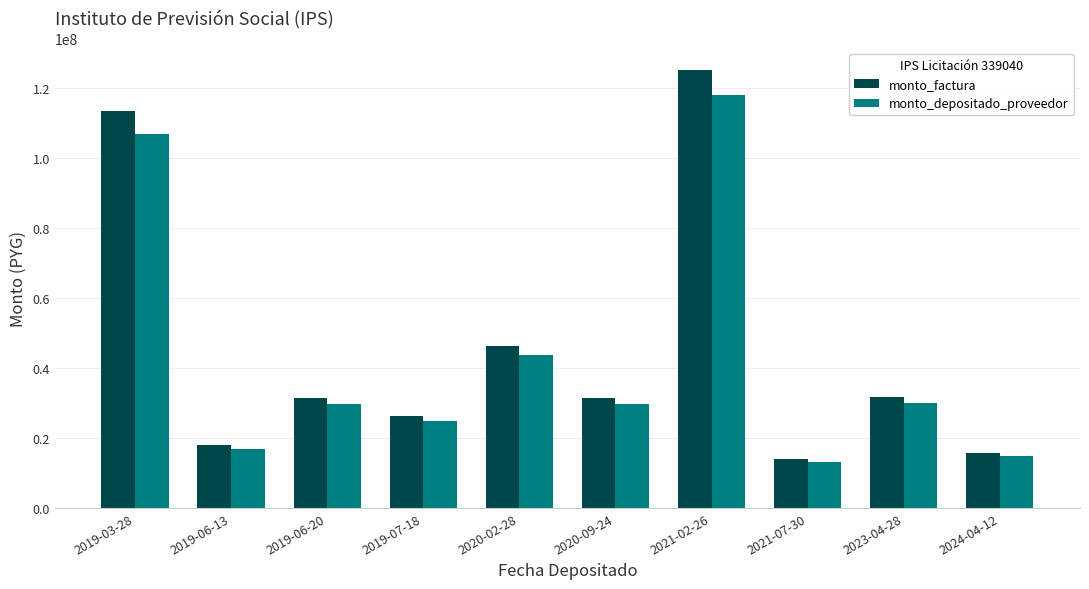

Rank the series by their maximum value, from highest to lowest.

monto_factura, monto_depositado_proveedor